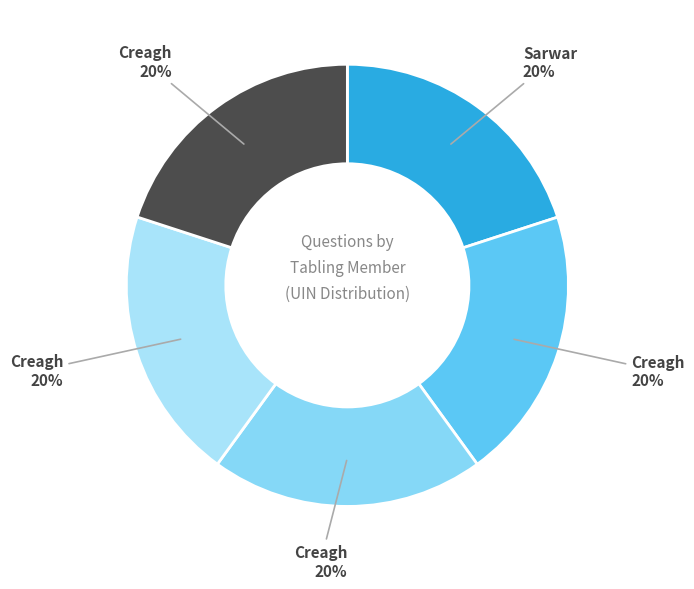

How many segments does this pie chart have?

5